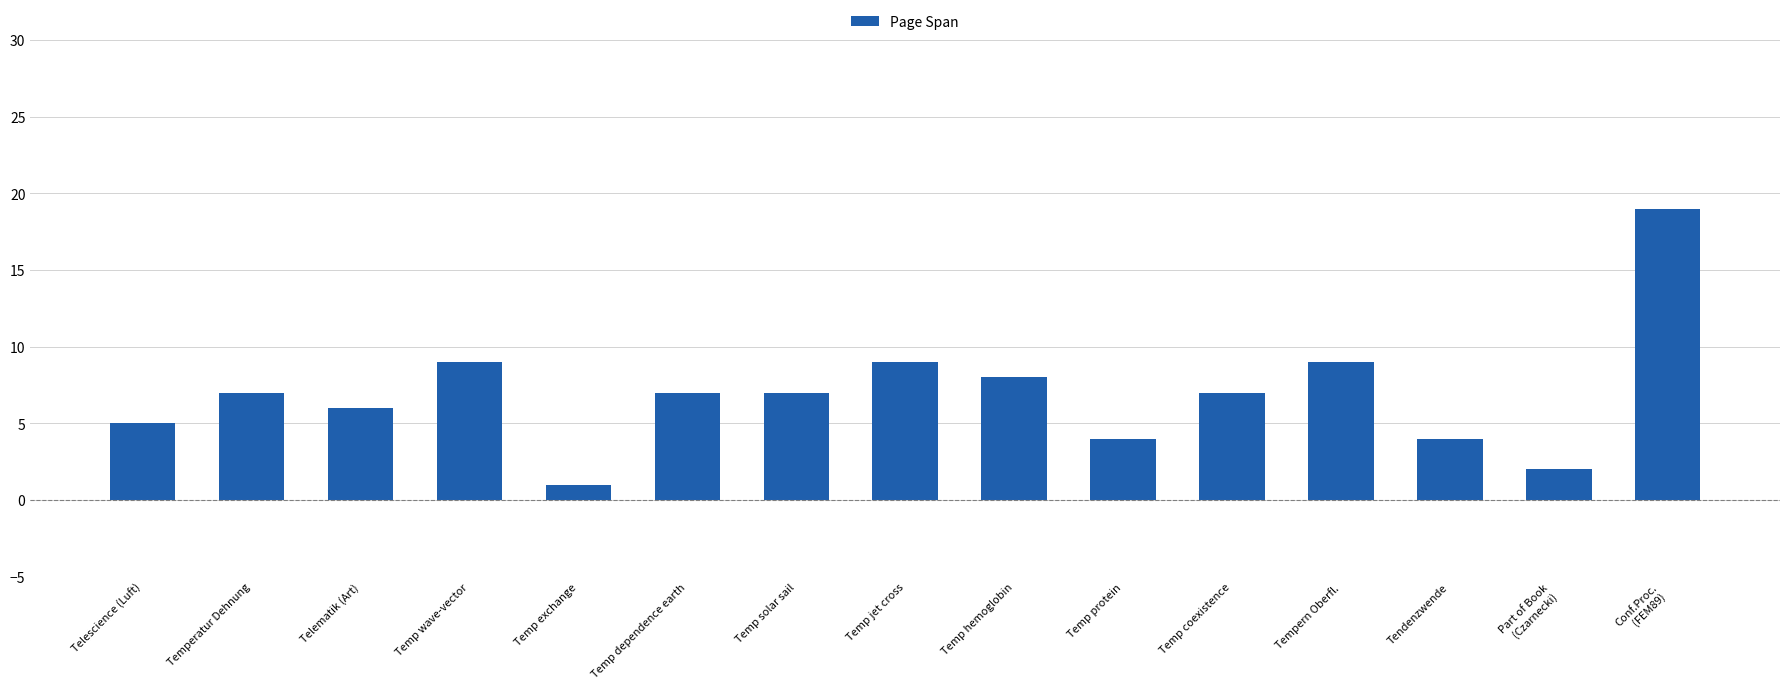

What value does the data have at Tendenzwende?

4